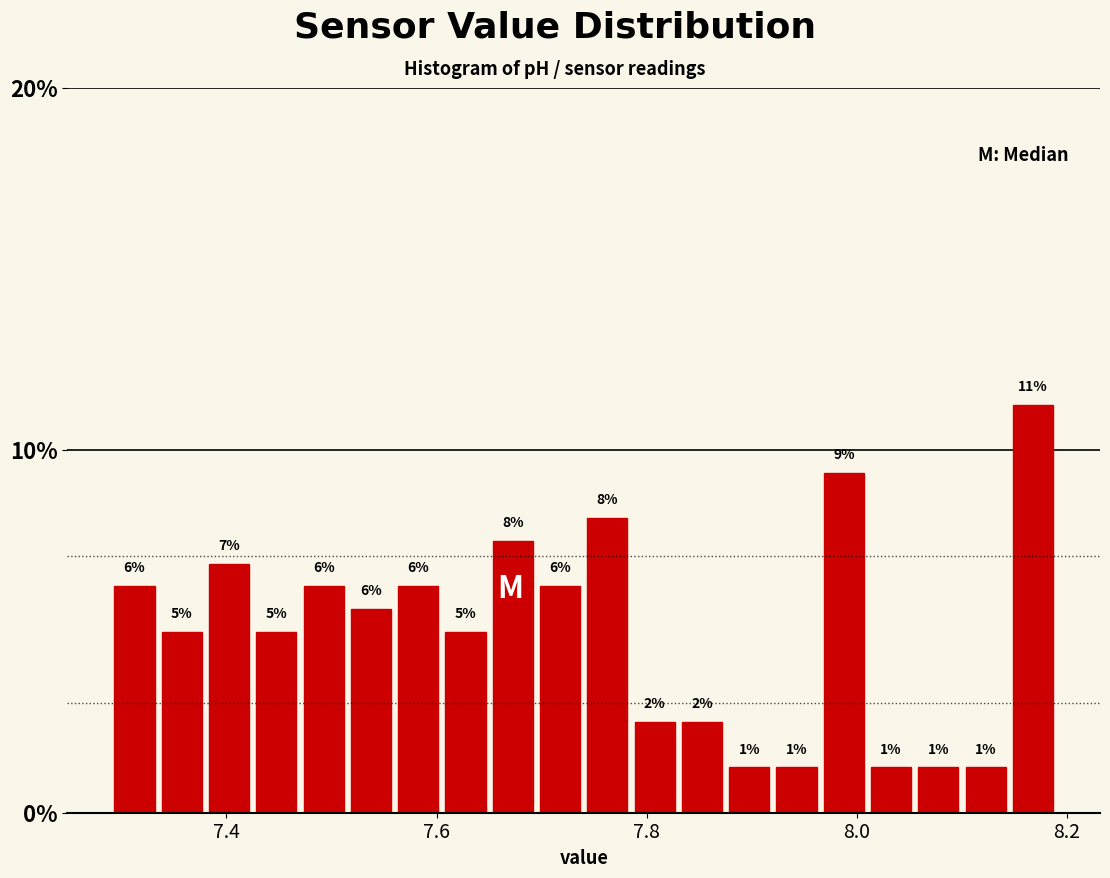

Around what value on the x-axis is the tallest bar? Give the approximate position of its centre, as read against the axis.

8.16